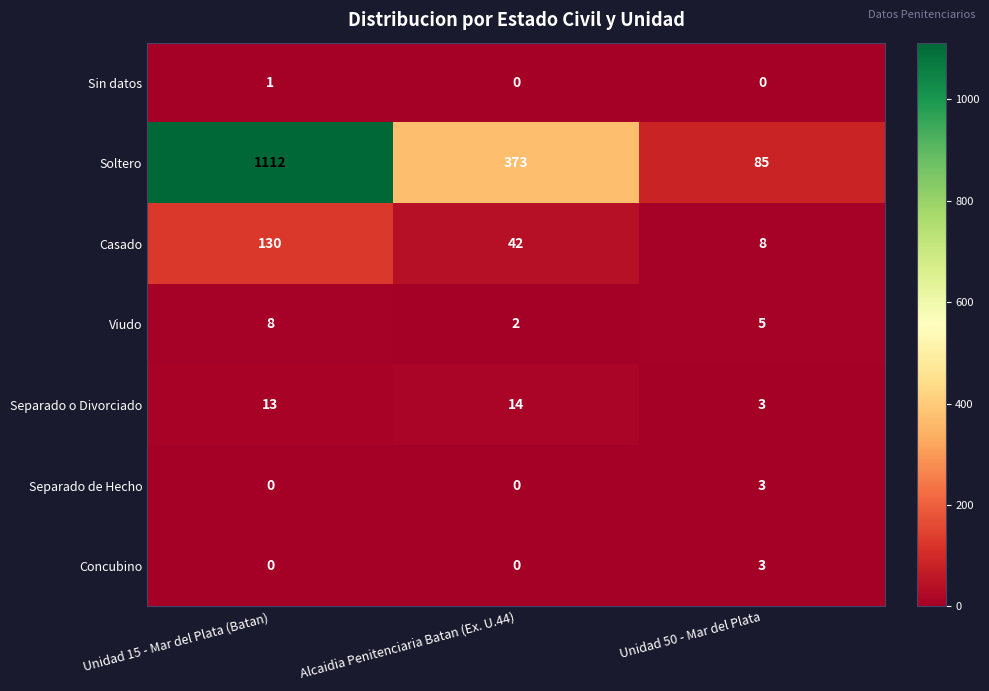

What is the spread (max minus min) of values at Unidad 15 - Mar del Plata (Batan)?

1112